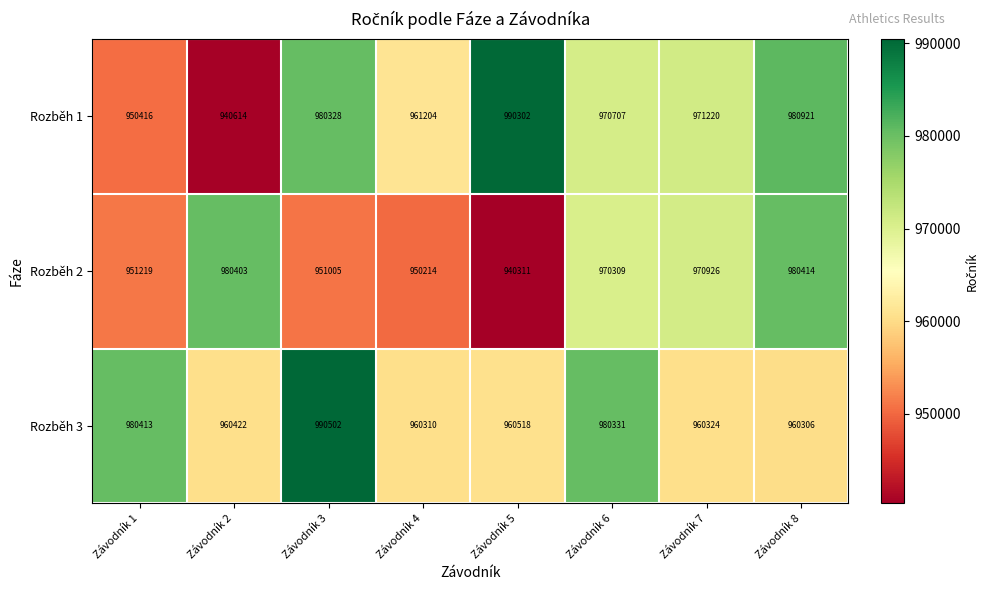

Is it true that Rozběh 3 equals 222771 at Závodník 3?

False